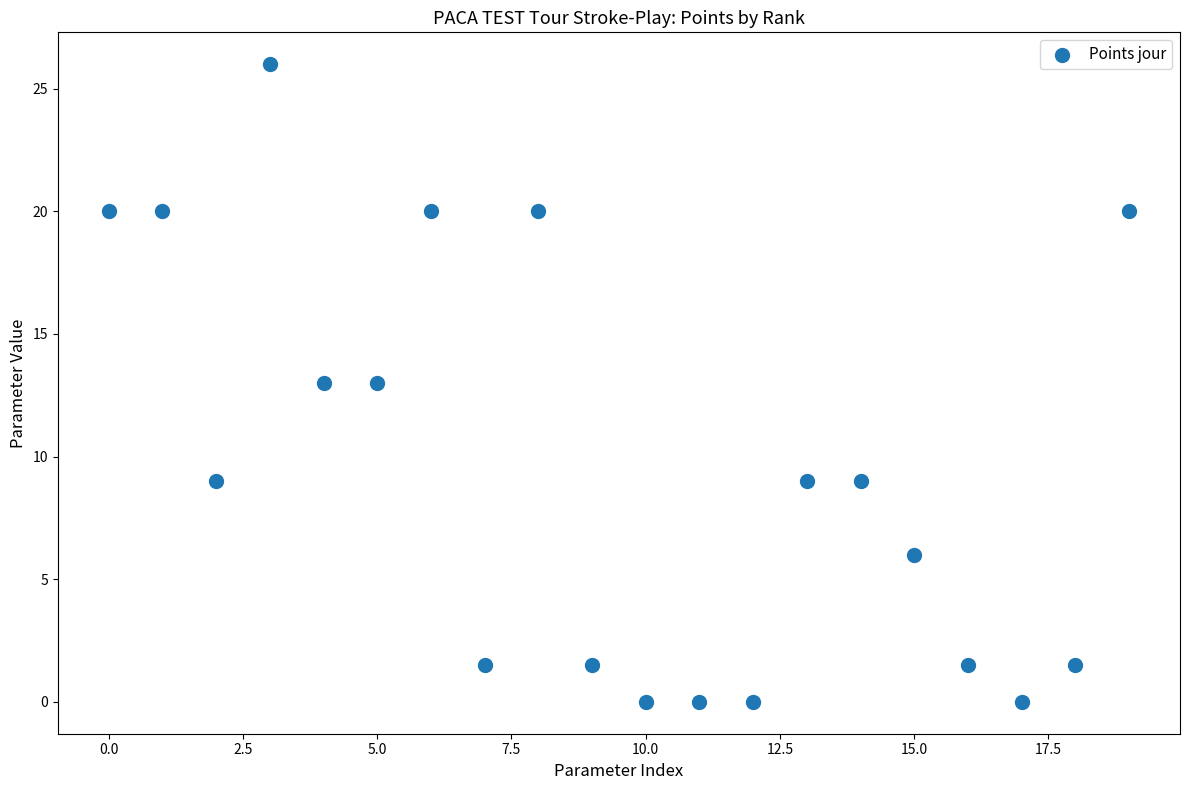

What is the range of Y values (max minus min)?

26.0